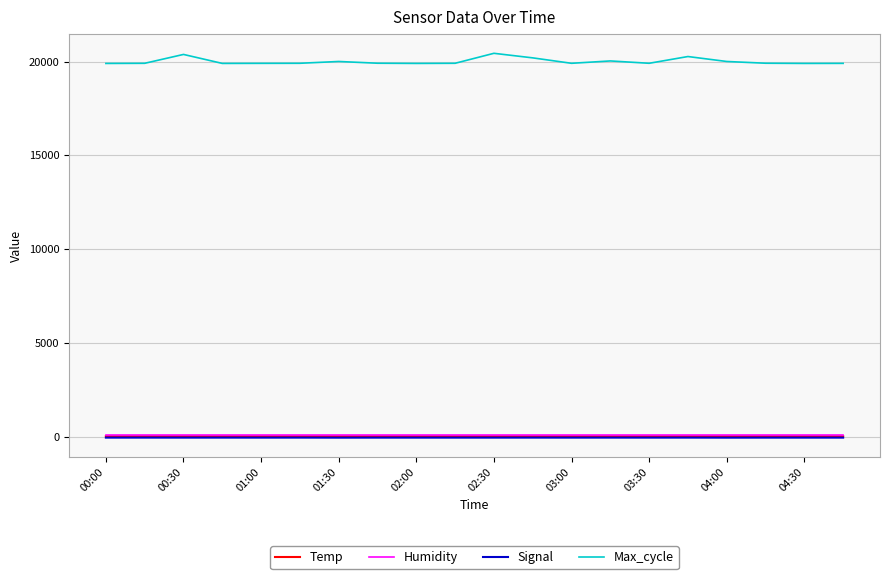

Which series has the largest total across all categories?

Max_cycle